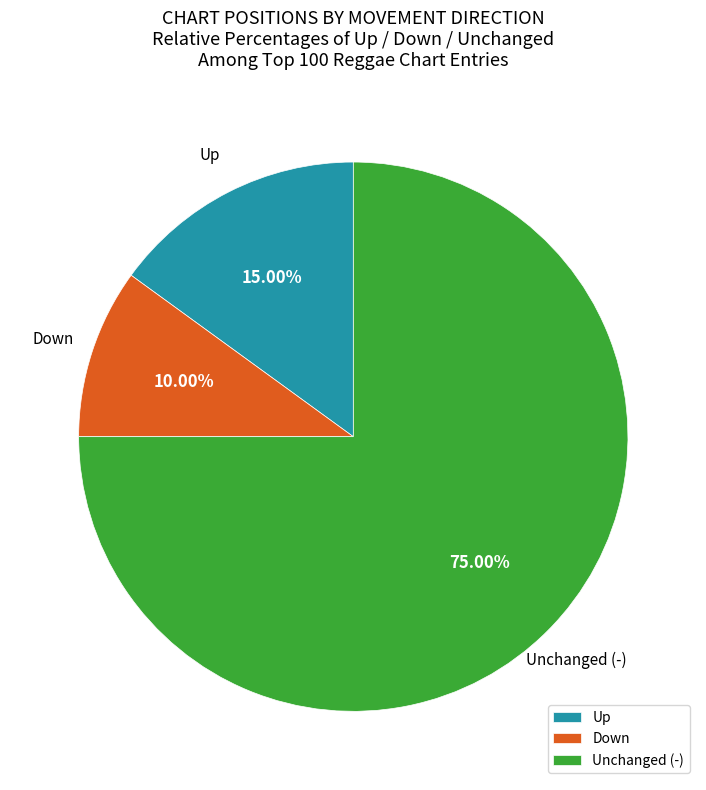

Does Unchanged (-) account for over 50% of the chart?

Yes